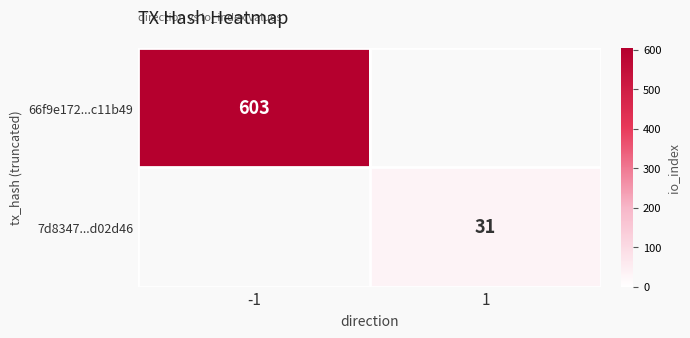

Which label corresponds to the smallest value in the chart?

1